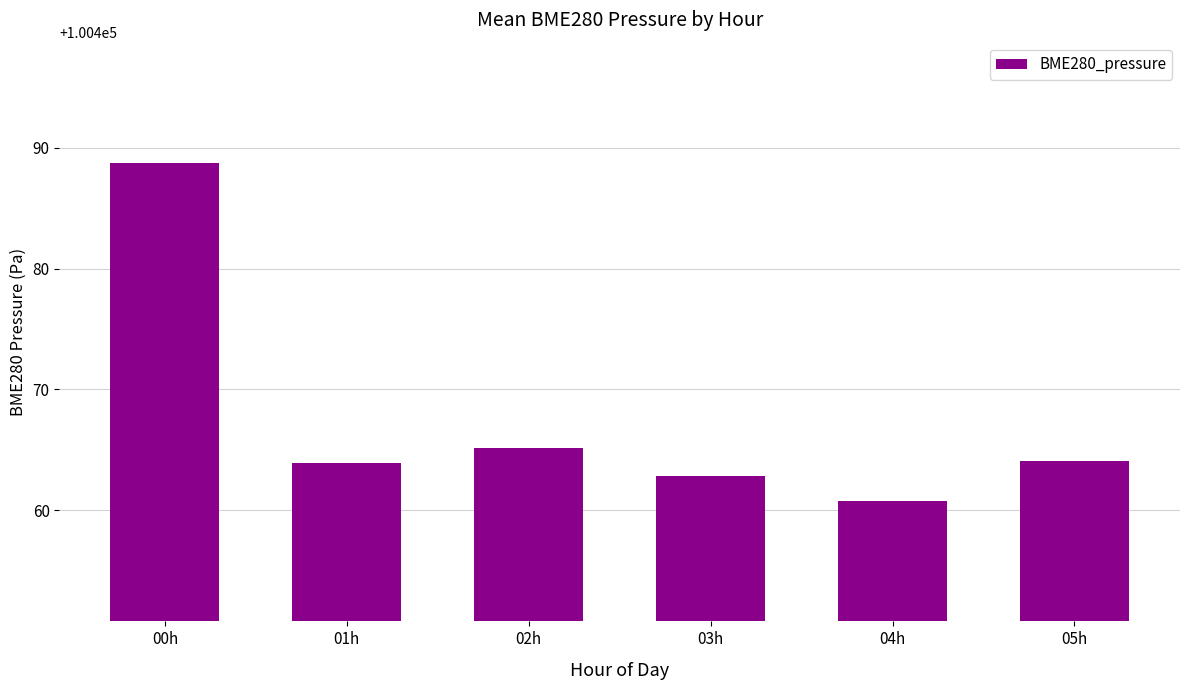

At which category does the chart reach its peak across all series?

00h